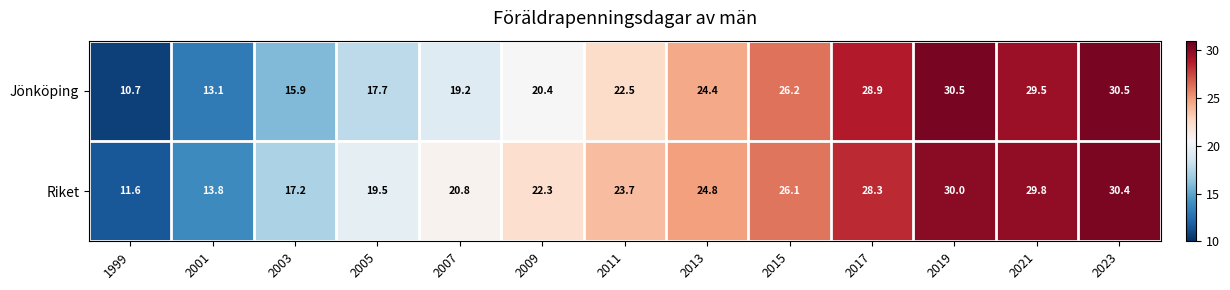

Which category has the lowest value across all series?

1999